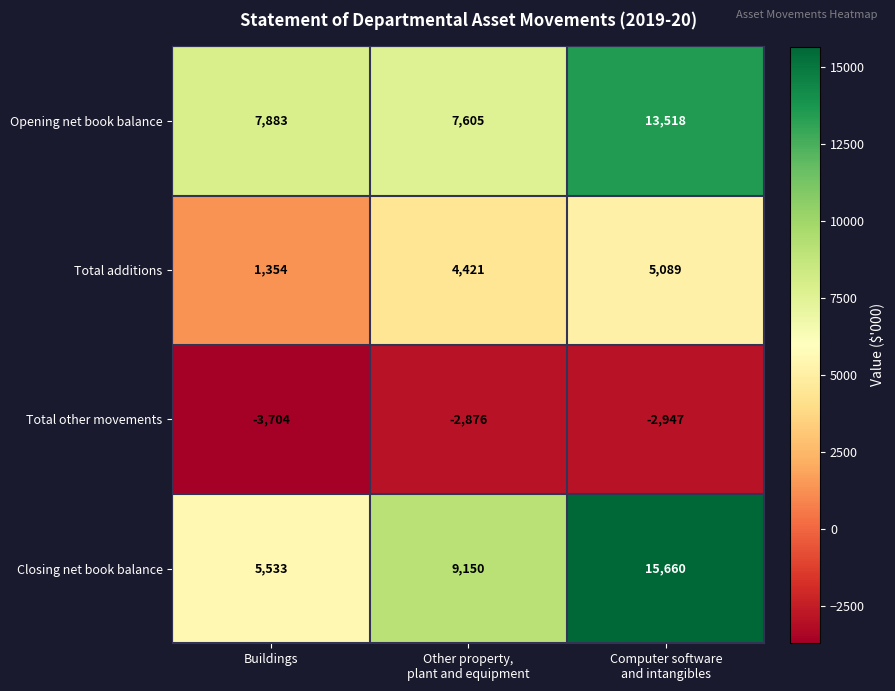

Read the Total additions value at Buildings, to the nearest 100.

1400